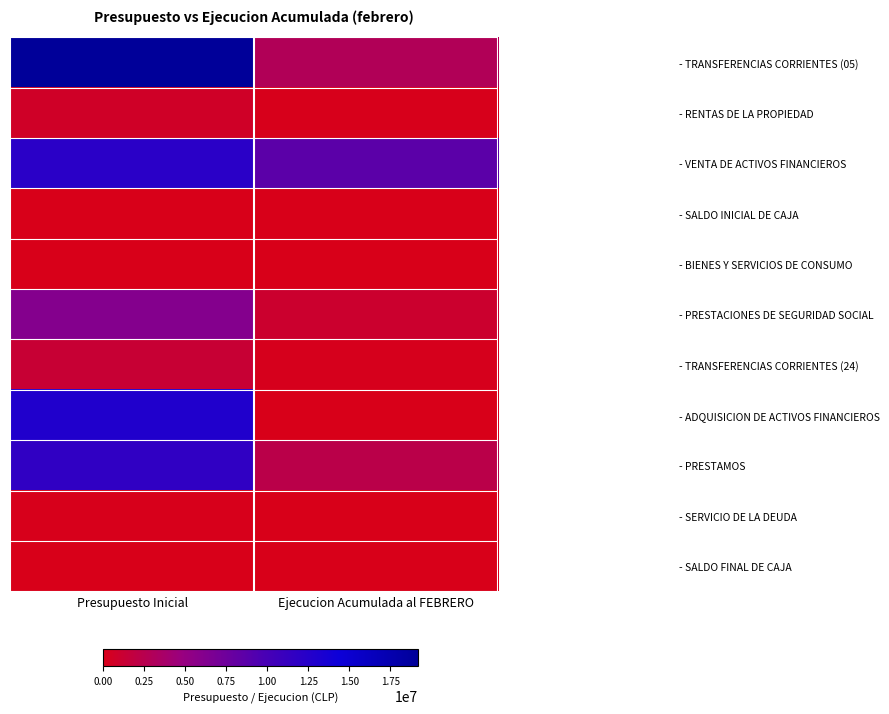

Reading right to left, transcribe all the data shown in this chart.

- TRANSFERENCIAS CORRIENTES (05): Ejecucion Acumulada al FEBRERO=2985940	Presupuesto Inicial=19188068
- RENTAS DE LA PROPIEDAD: Ejecucion Acumulada al FEBRERO=143675	Presupuesto Inicial=707871
- VENTA DE ACTIVOS FINANCIEROS: Ejecucion Acumulada al FEBRERO=8655472	Presupuesto Inicial=12175819
- SALDO INICIAL DE CAJA: Ejecucion Acumulada al FEBRERO=0	Presupuesto Inicial=50000
- BIENES Y SERVICIOS DE CONSUMO: Ejecucion Acumulada al FEBRERO=0	Presupuesto Inicial=456
- PRESTACIONES DE SEGURIDAD SOCIAL: Ejecucion Acumulada al FEBRERO=993977	Presupuesto Inicial=6127109
- TRANSFERENCIAS CORRIENTES (24): Ejecucion Acumulada al FEBRERO=207663	Presupuesto Inicial=1311827
- ADQUISICION DE ACTIVOS FINANCIEROS: Ejecucion Acumulada al FEBRERO=0	Presupuesto Inicial=12857521
- PRESTAMOS: Ejecucion Acumulada al FEBRERO=2263997	Presupuesto Inicial=11664845
- SERVICIO DE LA DEUDA: Ejecucion Acumulada al FEBRERO=0	Presupuesto Inicial=110000
- SALDO FINAL DE CAJA: Ejecucion Acumulada al FEBRERO=0	Presupuesto Inicial=50000